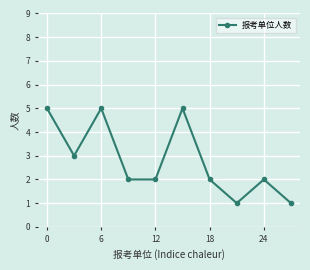

Reading right to left, list all the values displayed in this chart.

1	2	1	2	5	2	2	5	3	5